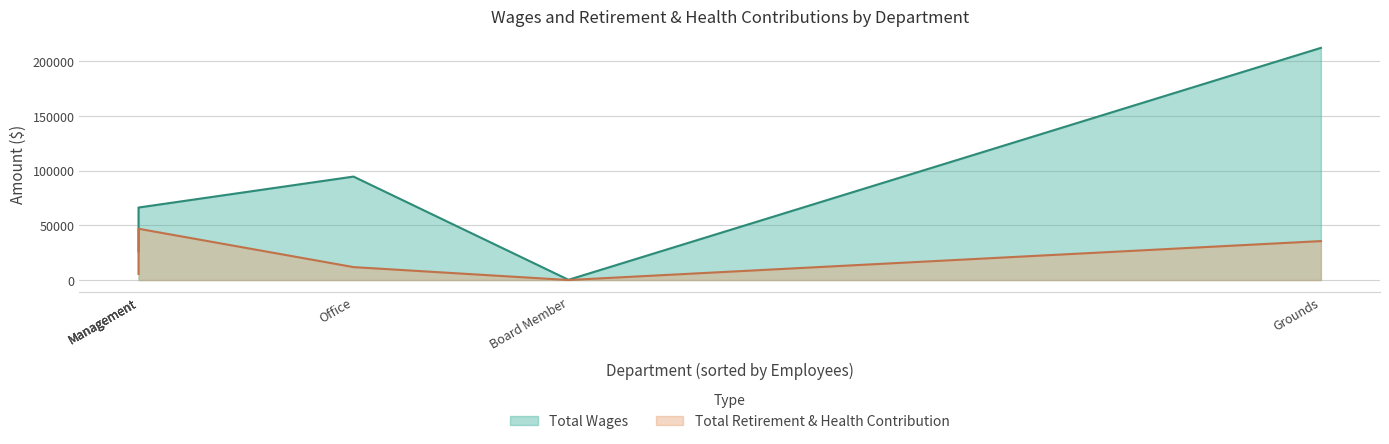

Rank the series at Office from highest to lowest value.

Total Wages, Total Retirement & Health Contribution